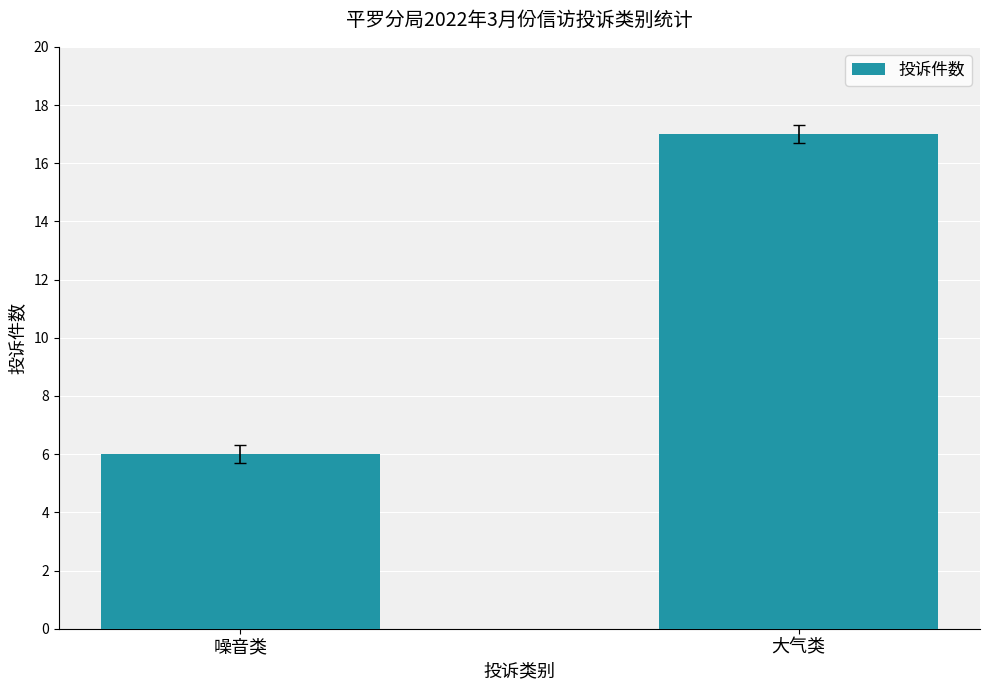

What is the smallest value displayed?

6